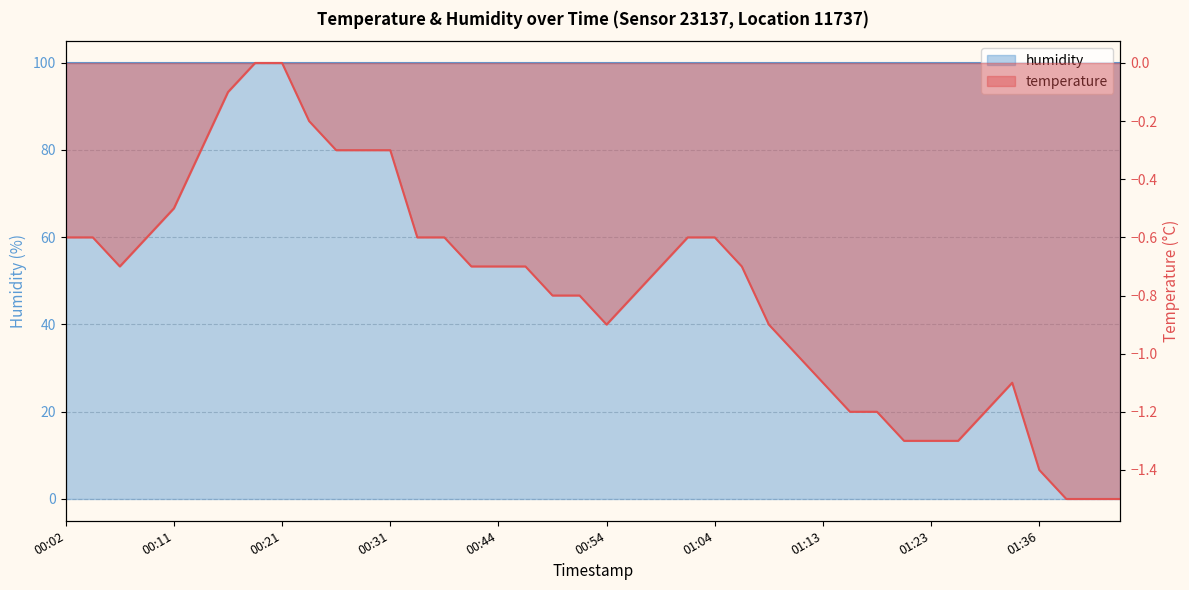

The value at 00:51 is -1.0. True or false?

False